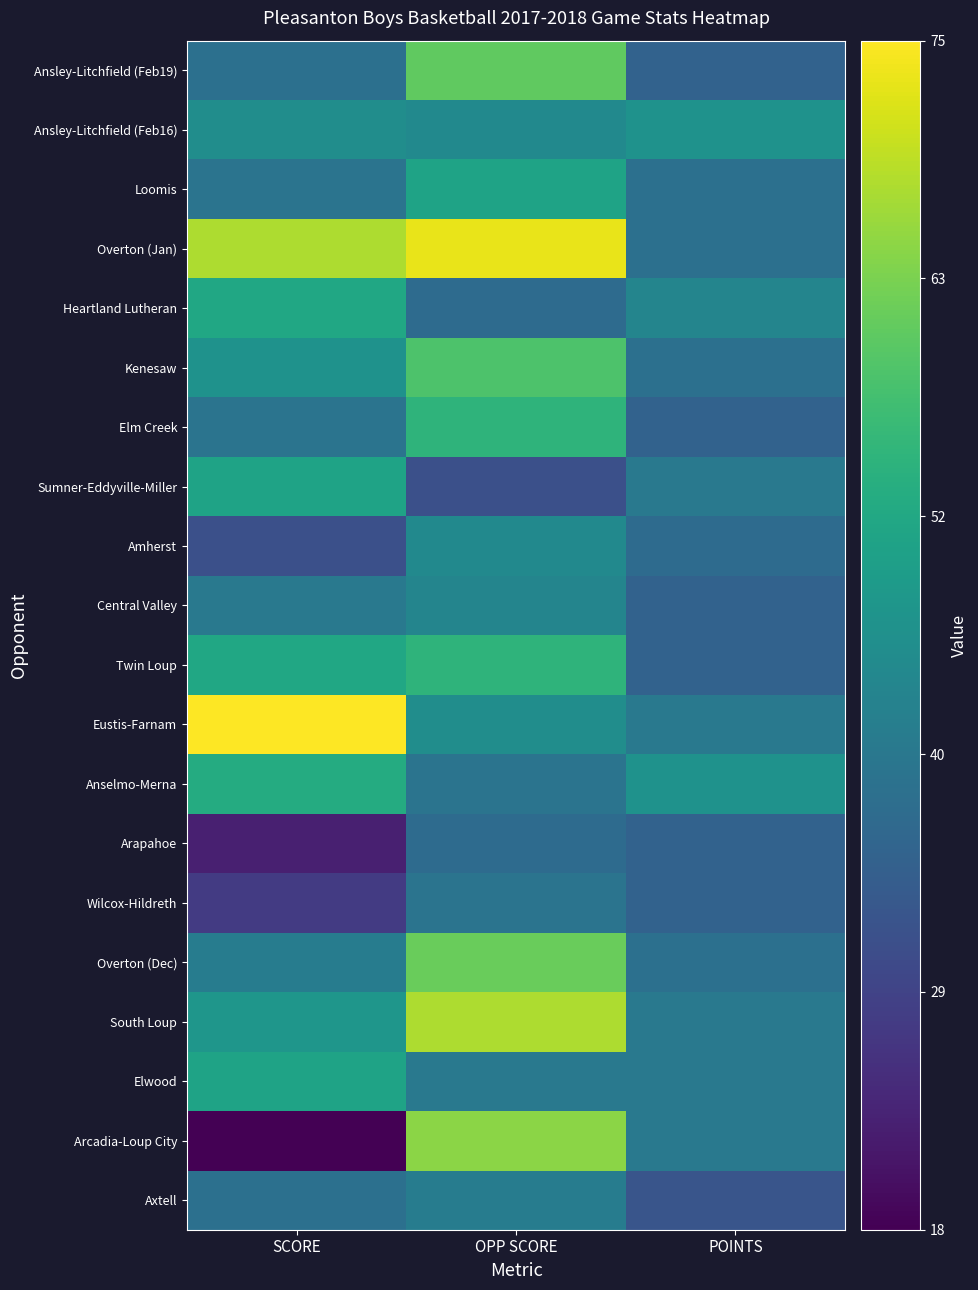

Which category has the lowest value across all series?

SCORE